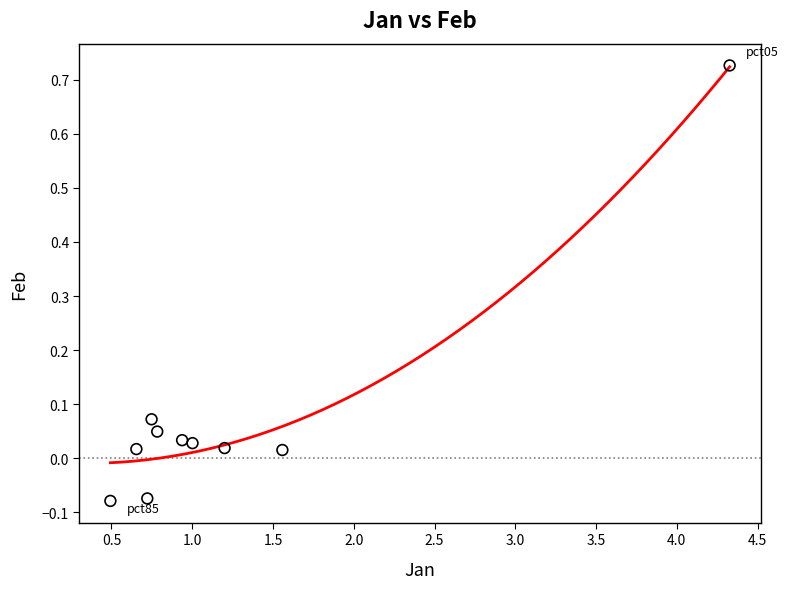

What is the average X value?

1.2